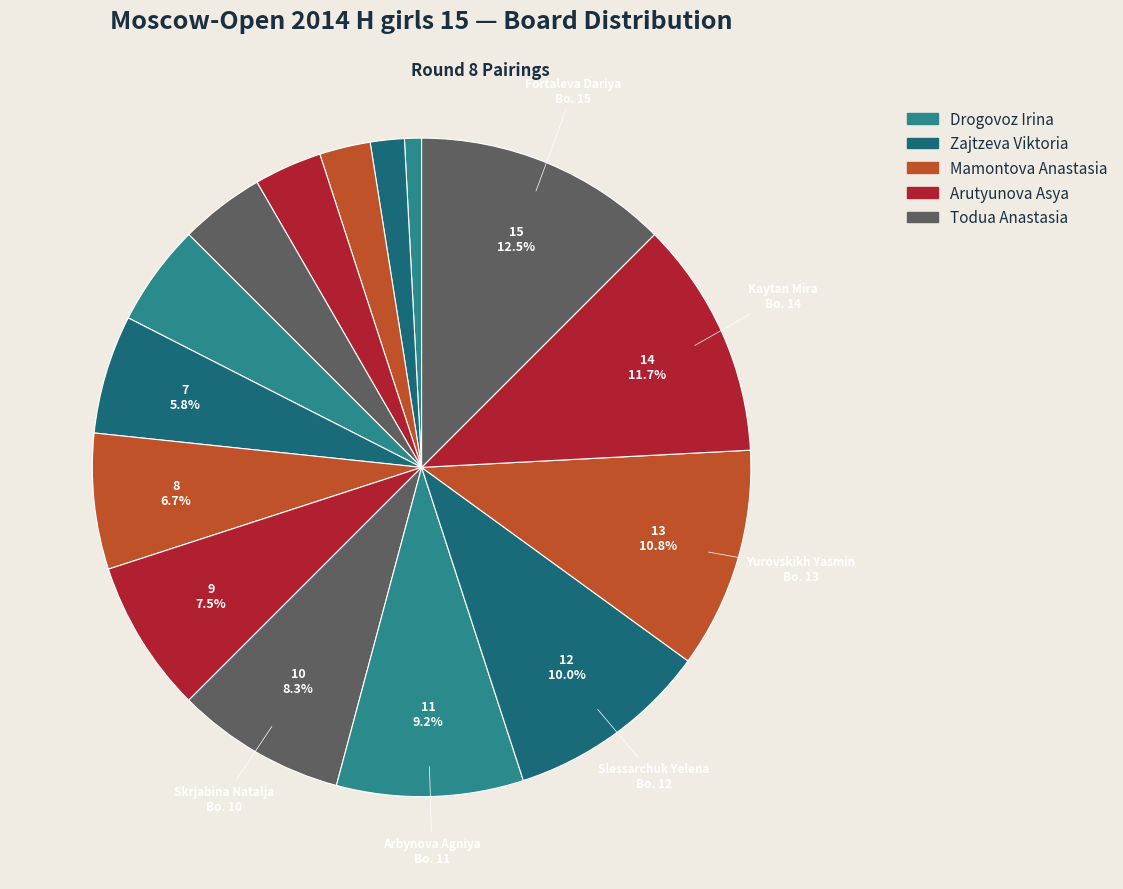

How many segments does this pie chart have?

15